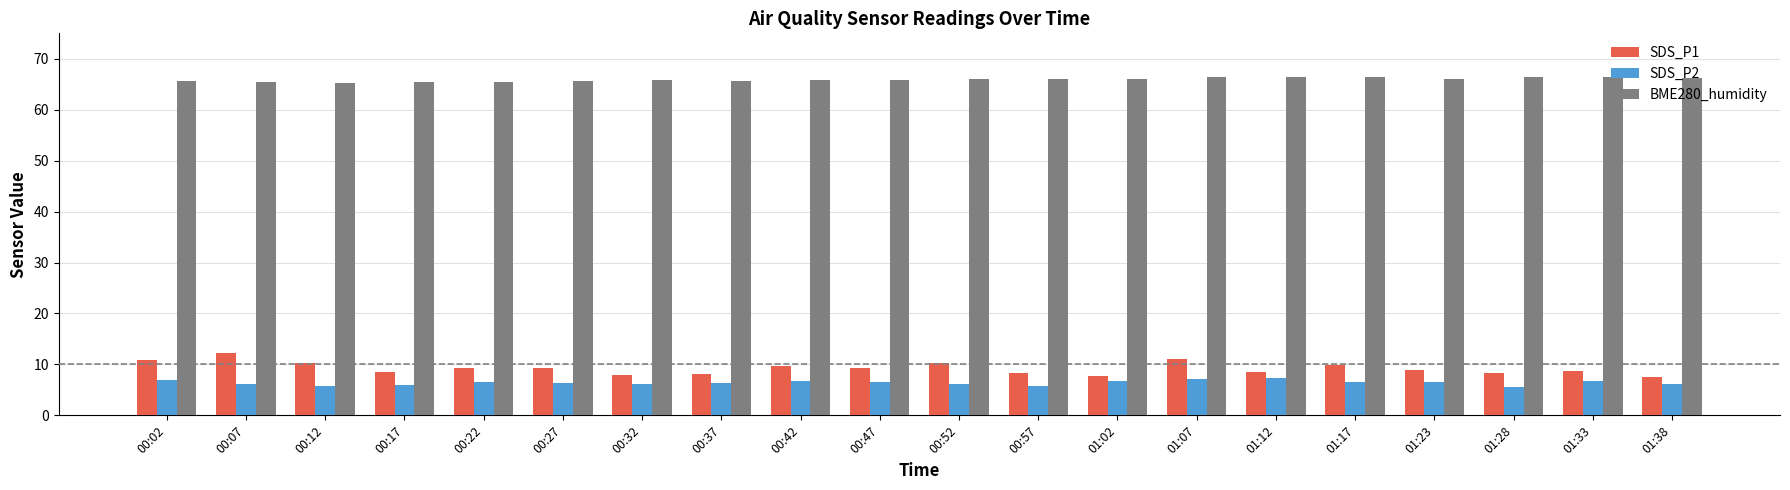

What is the spread (max minus min) of values at 01:02?

59.3